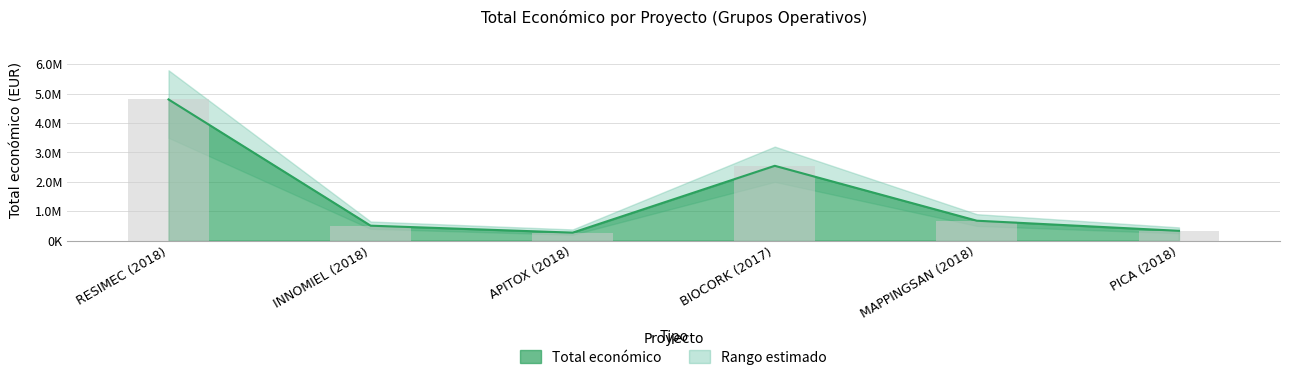

What position from the left is MAPPINGSAN (2018)?

5